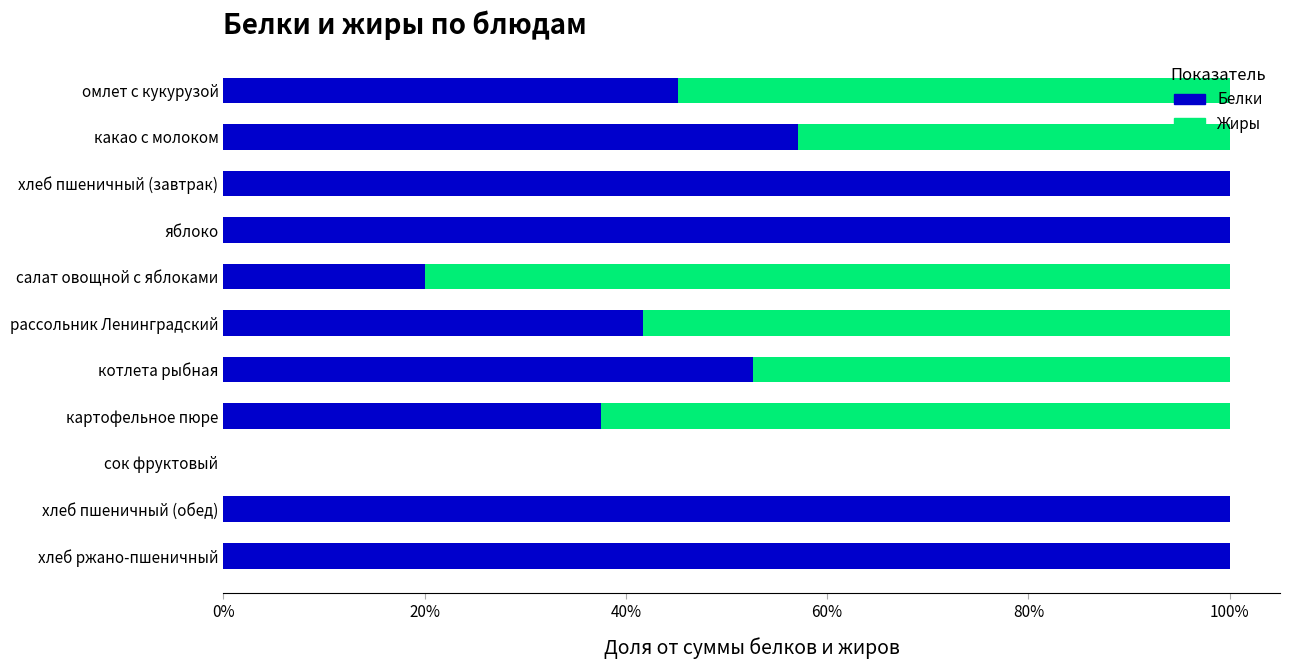

True or false: Белки has a value of 100.0 at хлеб пшеничный (завтрак).

True